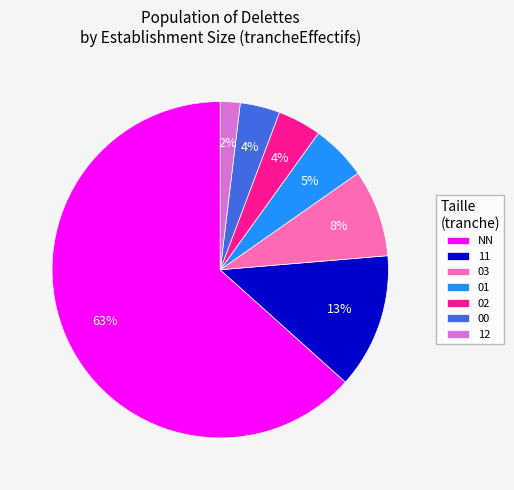

Between 02 and NN, which is larger?

NN